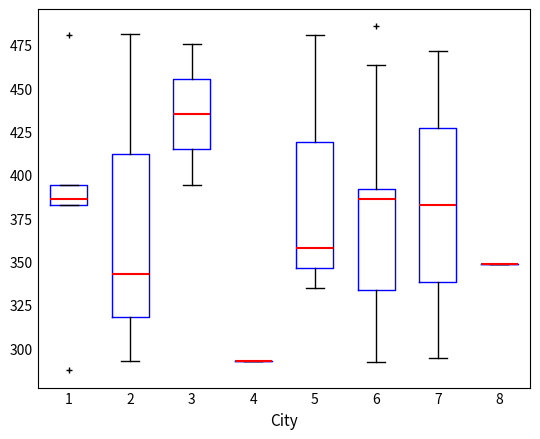

Reading left to right, transcribe this box plot: for each box, give where its median line is, the range the box spans, and where its two whiskers end, as read against the y-axis. The values are not printed on the chart, so give them approximately, as read against the axis.

1: median 385 (just above the box's lower edge), box 385 to 395, whiskers 385 to 395
2: median 345, box 320 to 410, whiskers 295 to 480
3: median 435, box 415 to 455, whiskers 395 to 475
4: box collapsed to a line at 295, whiskers 295 to 295
5: median 360, box 345 to 420, whiskers 335 to 480
6: median 385, box 335 to 390, whiskers 290 to 465
7: median 385, box 340 to 425, whiskers 295 to 470
8: box collapsed to a line at 350, whiskers 350 to 350